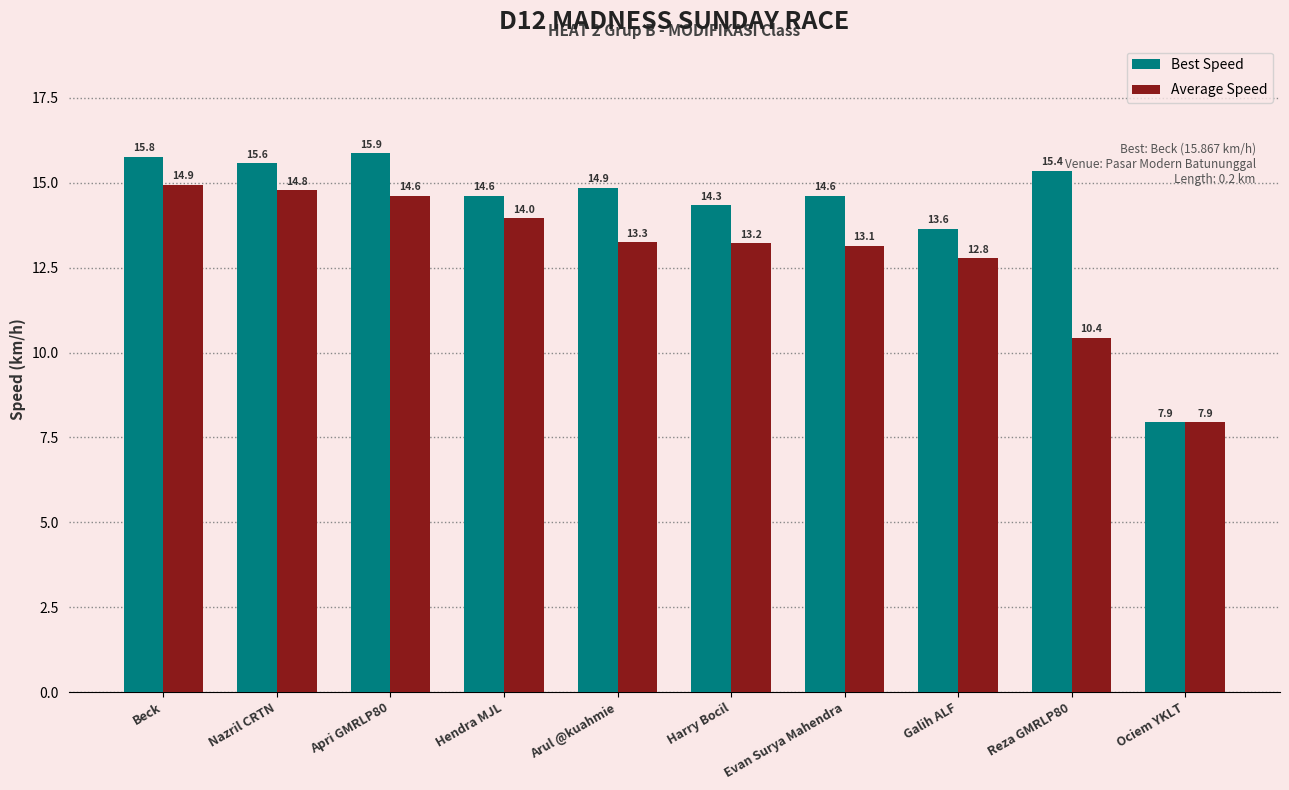

At Galih ALF, list the series in order from smallest to largest.

Average Speed, Best Speed